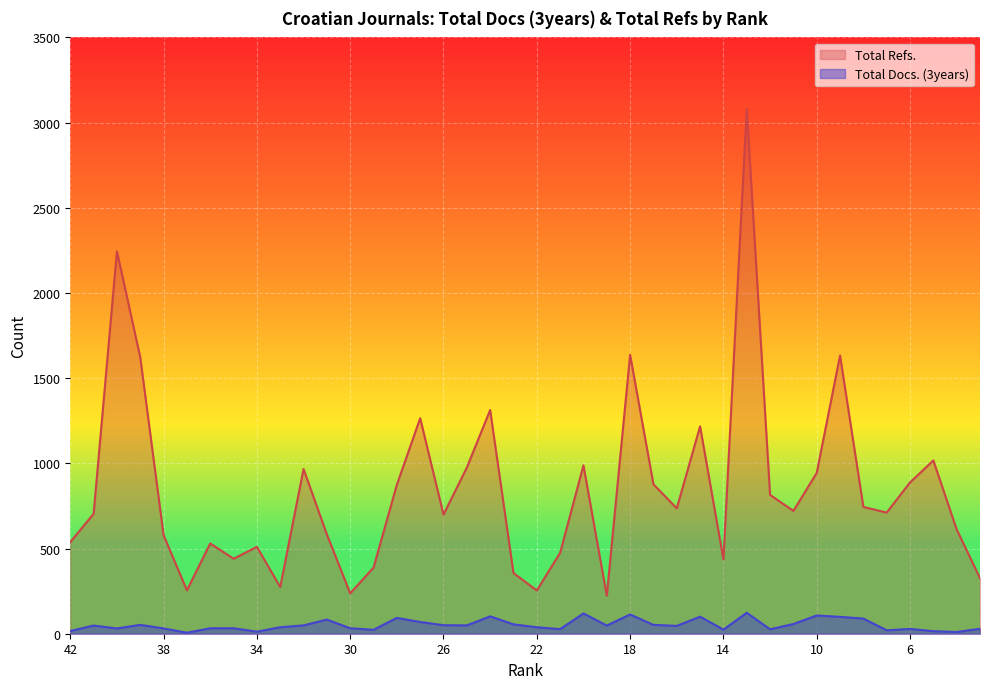

True or false: Total Docs. (3years) has a value of 25 at 26.

False